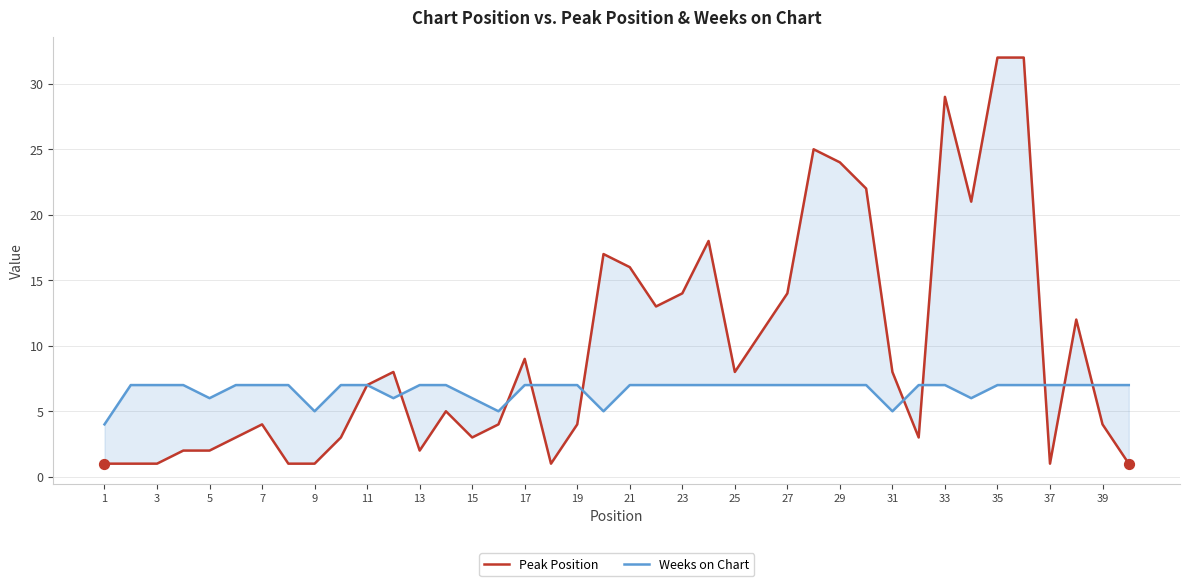

At how many categories does at least one series exceed 28?

3